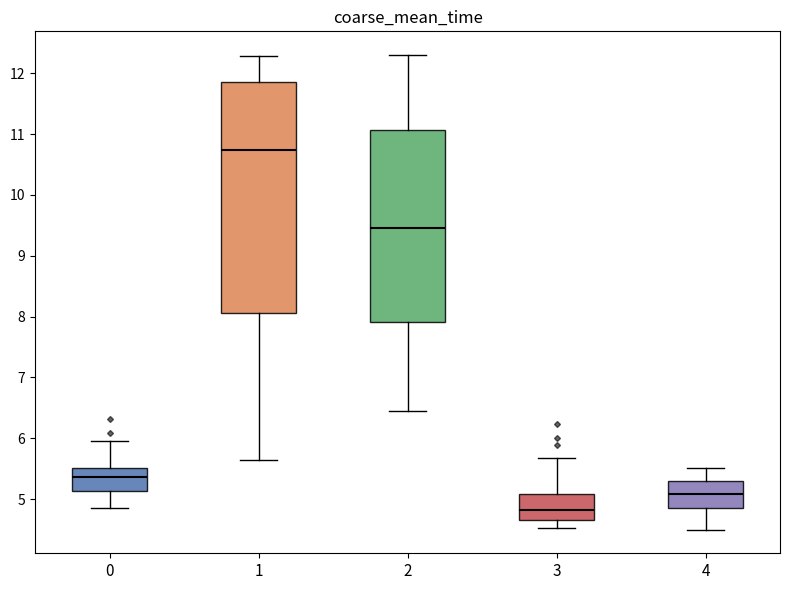

Reading left to right, read every box against the y-axis: the position of its median line, the range the box covers, and the ends of its whiskers. The values are not printed on the chart, so give them approximately, as read against the axis.

0: median 5.4, box 5.1 to 5.5, whiskers 4.9 to 6.0
1: median 10.7, box 8.1 to 11.9, whiskers 5.6 to 12.3
2: median 9.5, box 7.9 to 11.1, whiskers 6.5 to 12.3
3: median 4.8, box 4.7 to 5.1, whiskers 4.5 to 5.7
4: median 5.1, box 4.9 to 5.3, whiskers 4.5 to 5.5